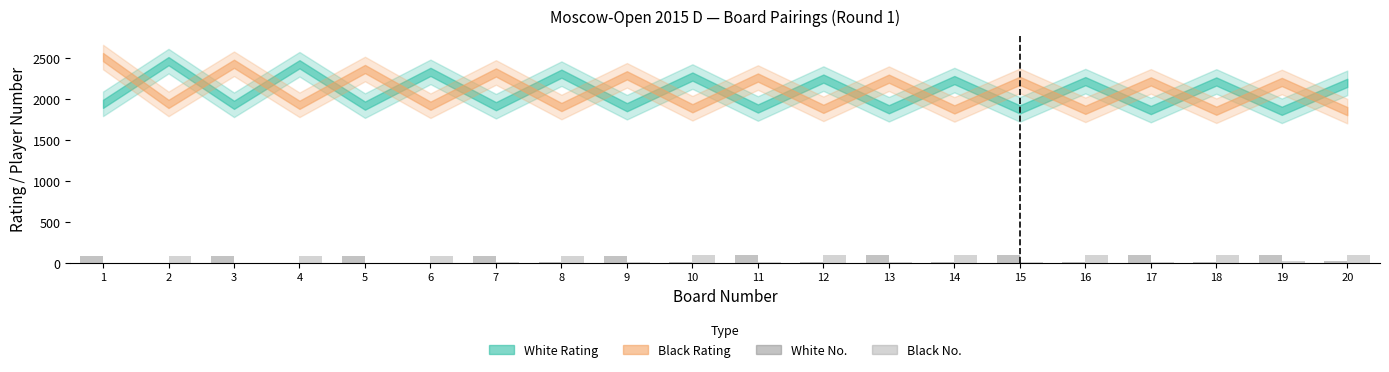

What is the sum of all Black No. values?

1023